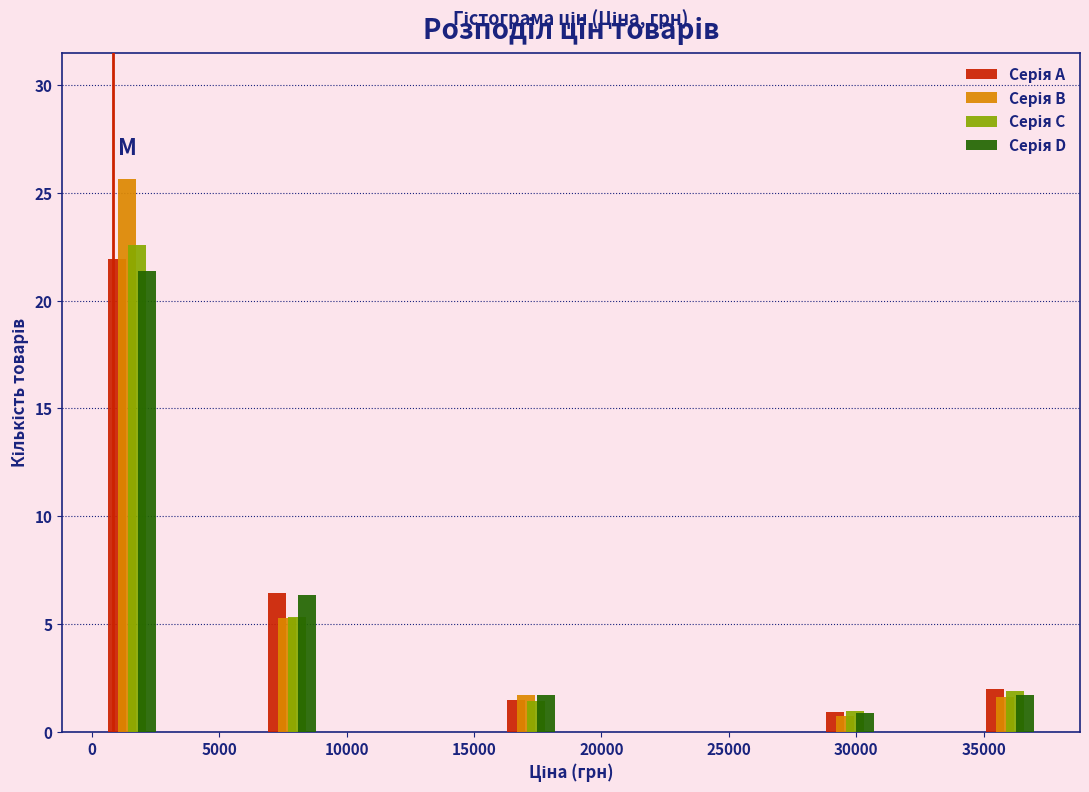

Reading left to right, list every range on the x-axis with the height of the bar of each series over it. Neither the bar edges nor the heights are printed on the chart, so give them approximately, as read against the axes.

0 to 3000: Серія A=22.0	Серія B=25.5	Серія C=22.5	Серія D=21.5
3000 to 6500: Серія A=0	Серія B=0	Серія C=0	Серія D=0
6500 to 9500: Серія A=6.5	Серія B=5.5	Серія C=5.5	Серія D=6.5
9500 to 12500: Серія A=0	Серія B=0	Серія C=0	Серія D=0
12500 to 15500: Серія A=0	Серія B=0	Серія C=0	Серія D=0
15500 to 19000: Серія A=1.5	Серія B=1.5	Серія C=1.5	Серія D=1.5
19000 to 22000: Серія A=0	Серія B=0	Серія C=0	Серія D=0
22000 to 25000: Серія A=0	Серія B=0	Серія C=0	Серія D=0
25000 to 28000: Серія A=0	Серія B=0	Серія C=0	Серія D=0
28000 to 31500: Серія A=1.0	Серія B=0.5	Серія C=1.0	Серія D=1.0
31500 to 34500: Серія A=0	Серія B=0	Серія C=0	Серія D=0
34500 to 37500: Серія A=2.0	Серія B=1.5	Серія C=2.0	Серія D=1.5